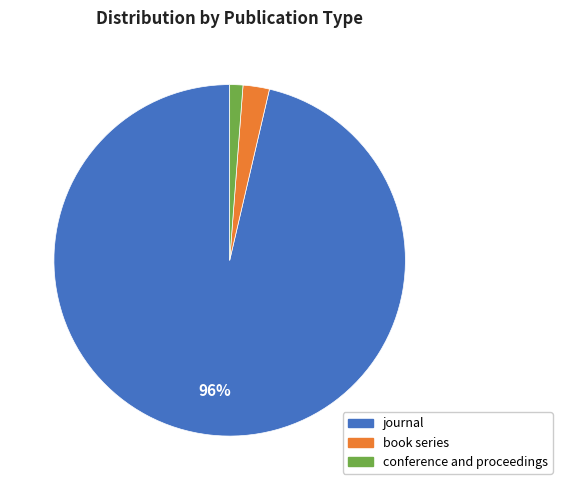

To the nearest percent, what is the average slice percentage?

33%